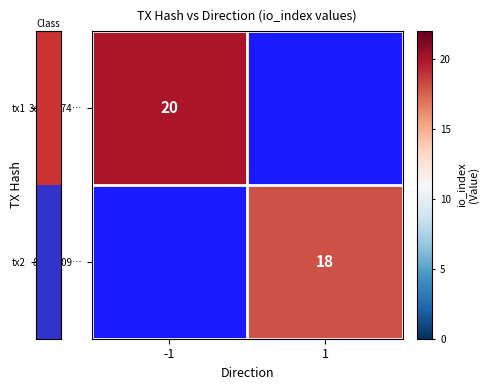

Rank the series at -1 from lowest to highest value.

row_1, row_0